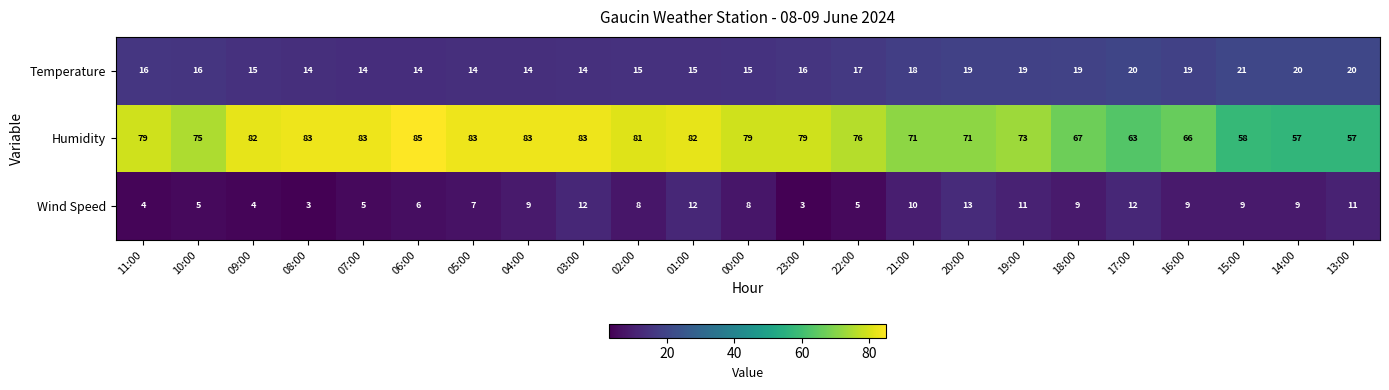

Which category has the highest value across all series?

06:00